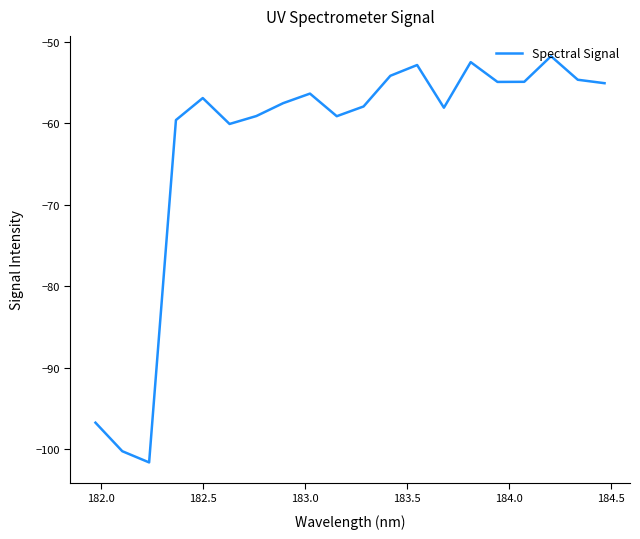

What is the minimum value shown in the chart?

-101.6